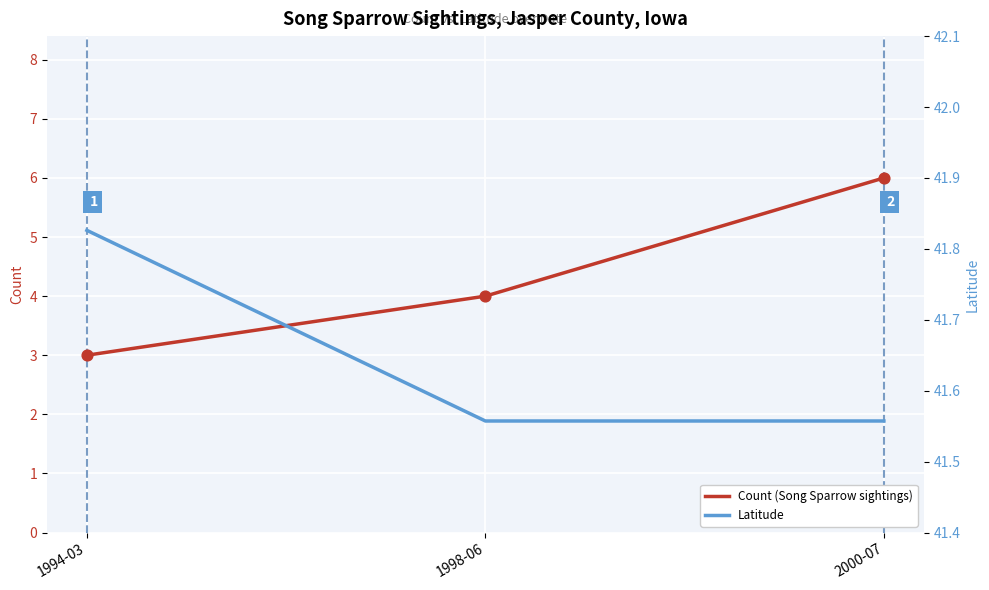

What is the total value across all series at 2000-07?

47.6